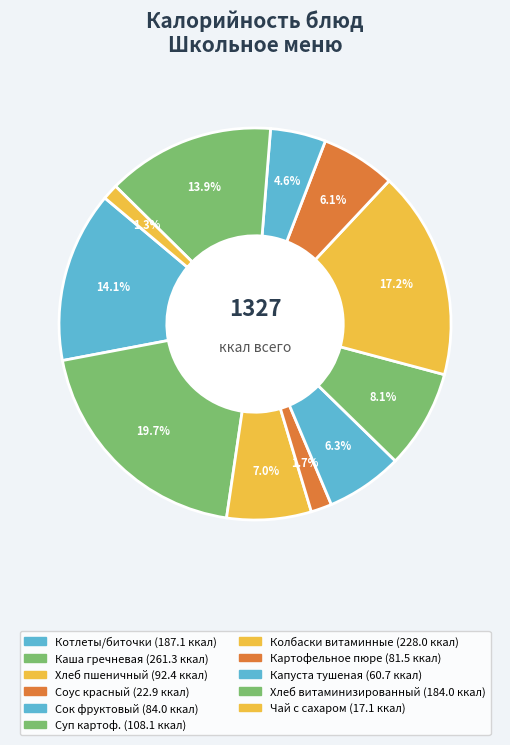

What portion of the pie excludes Сок фруктовый?

93.7%